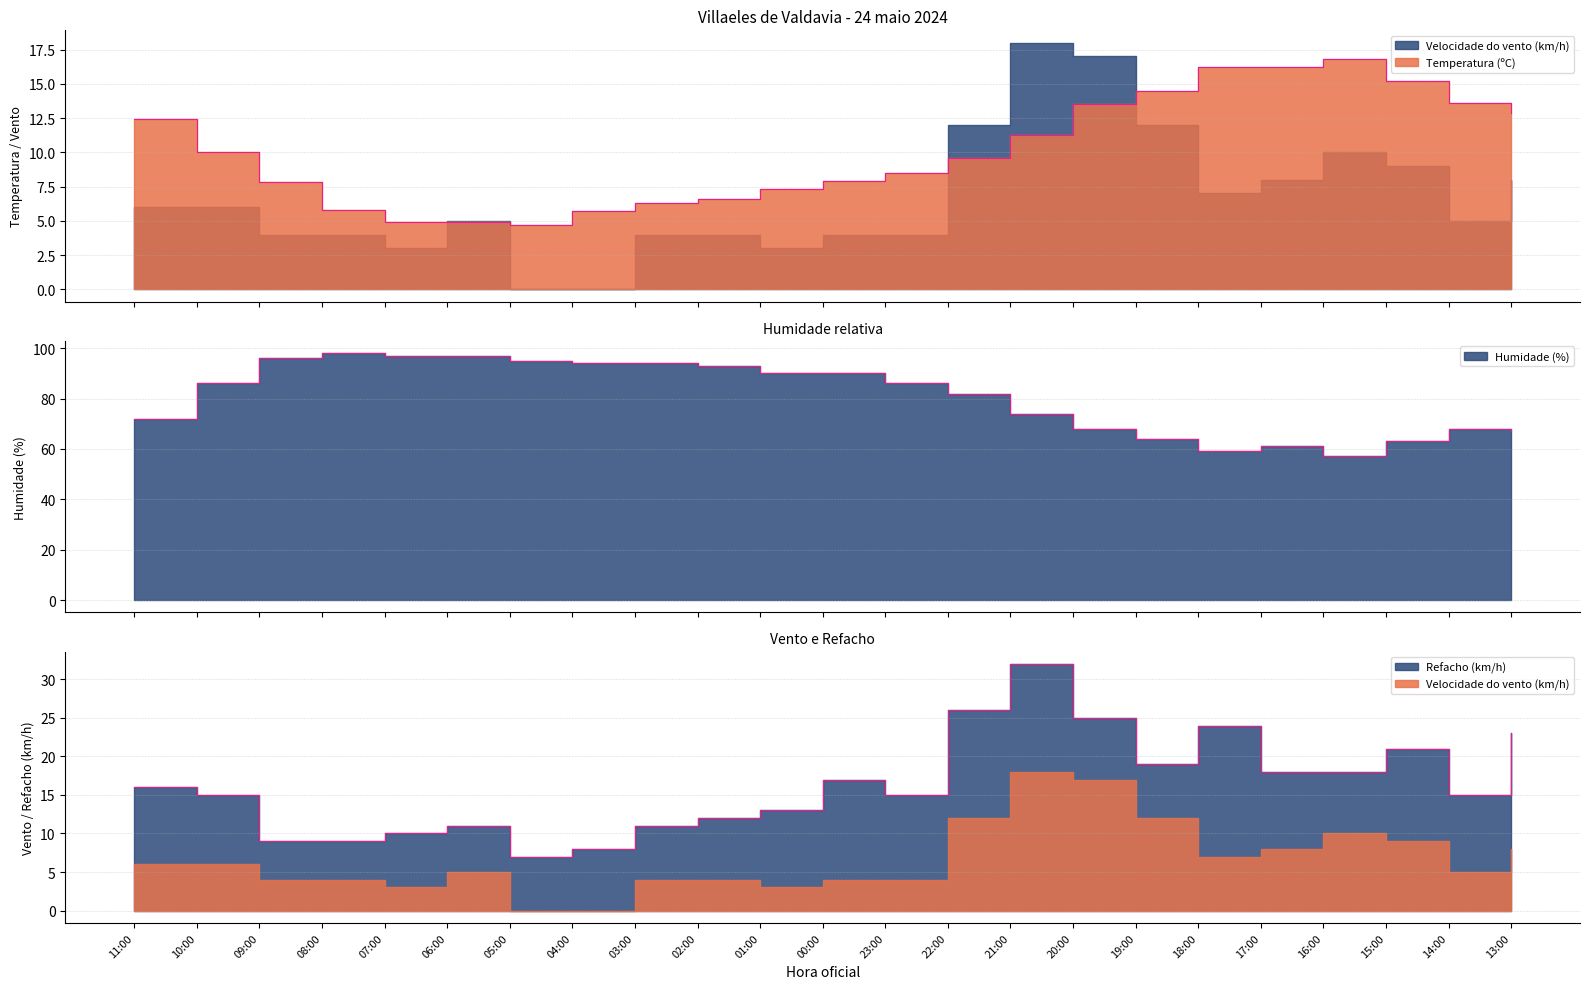

True or false: Temperatura (ºC) has more than 0 points higher than both neighbors.

True